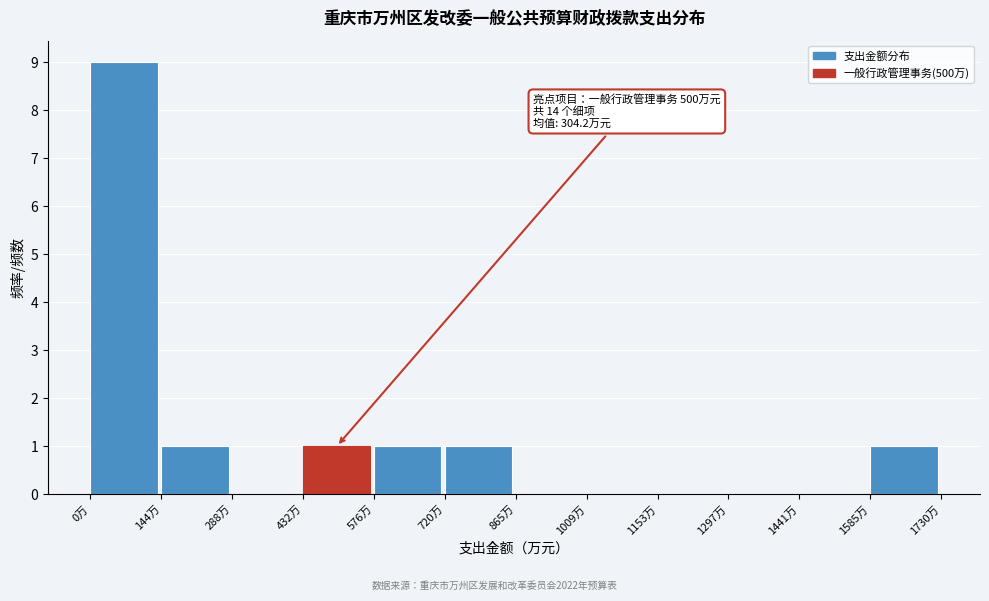

Which range on the x-axis has the tallest bar?

0 to 140